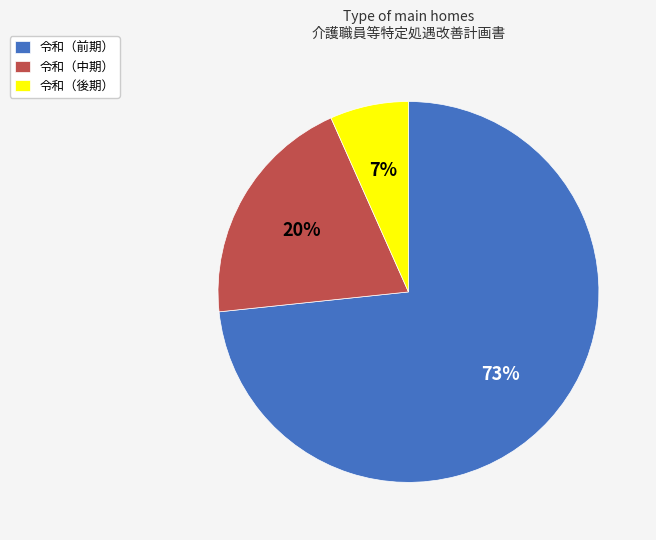

Count the number of slices in the pie.

3